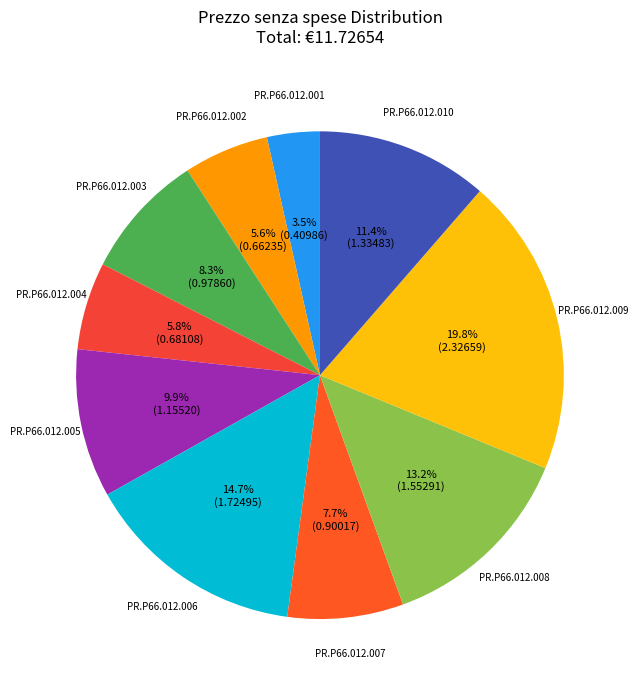

How many slices are in this pie chart?

10